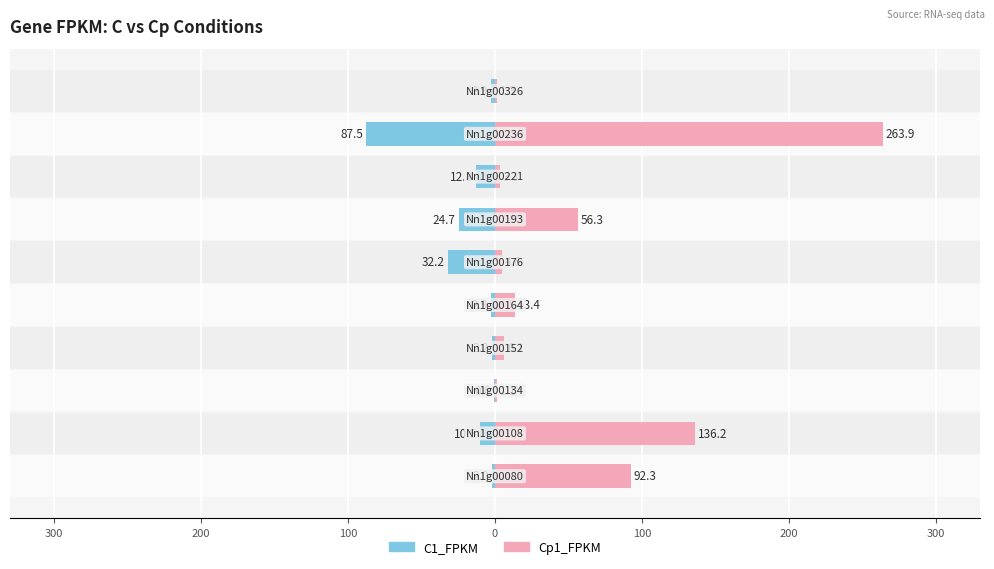

List the series in order of their peak value, lowest first.

C1_FPKM, Cp1_FPKM